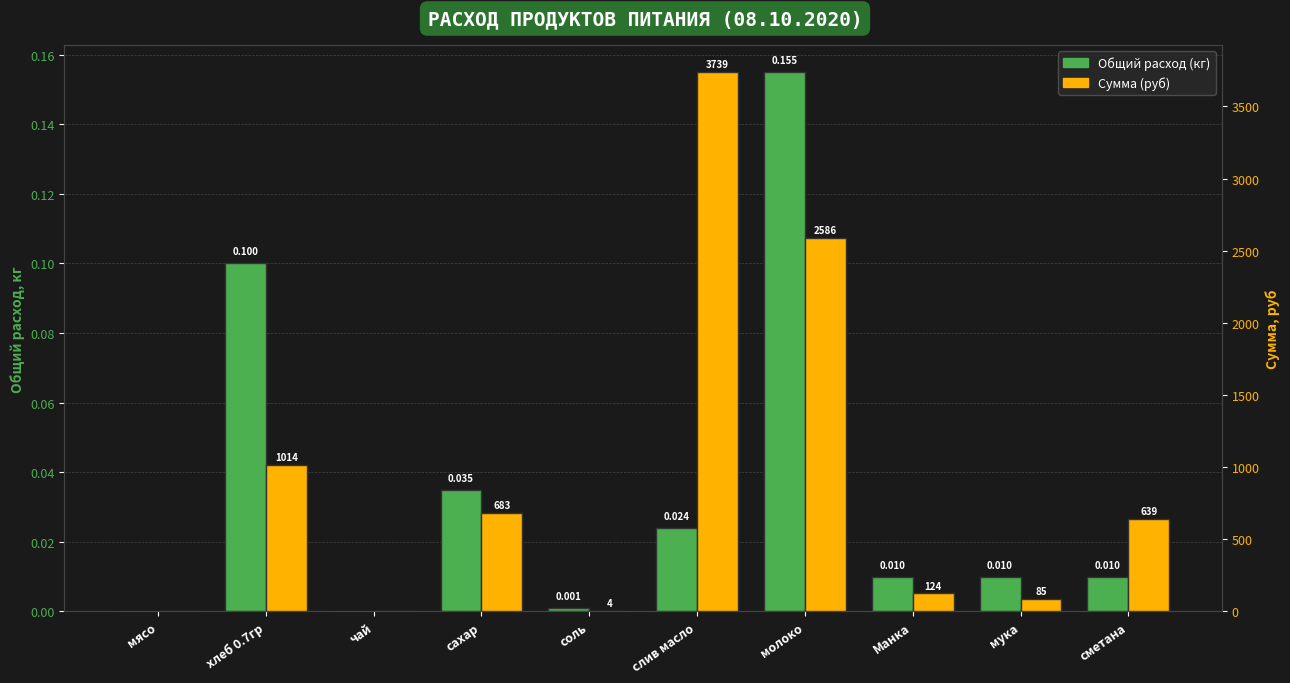

At which label does Сумма (руб) first exceed 639?

хлеб 0.7гр